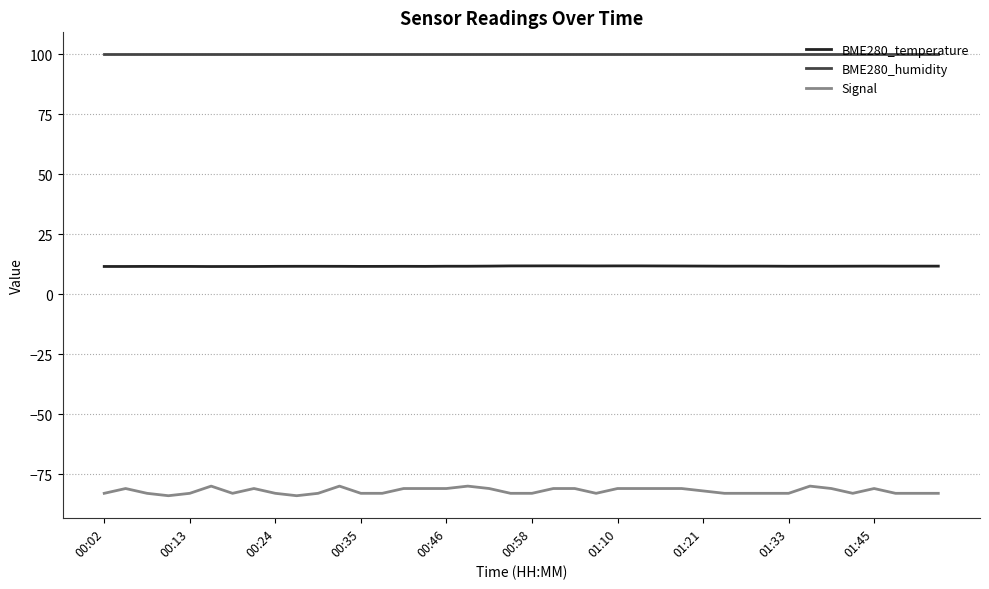

True or false: BME280_humidity and Signal intersect in this chart.

False